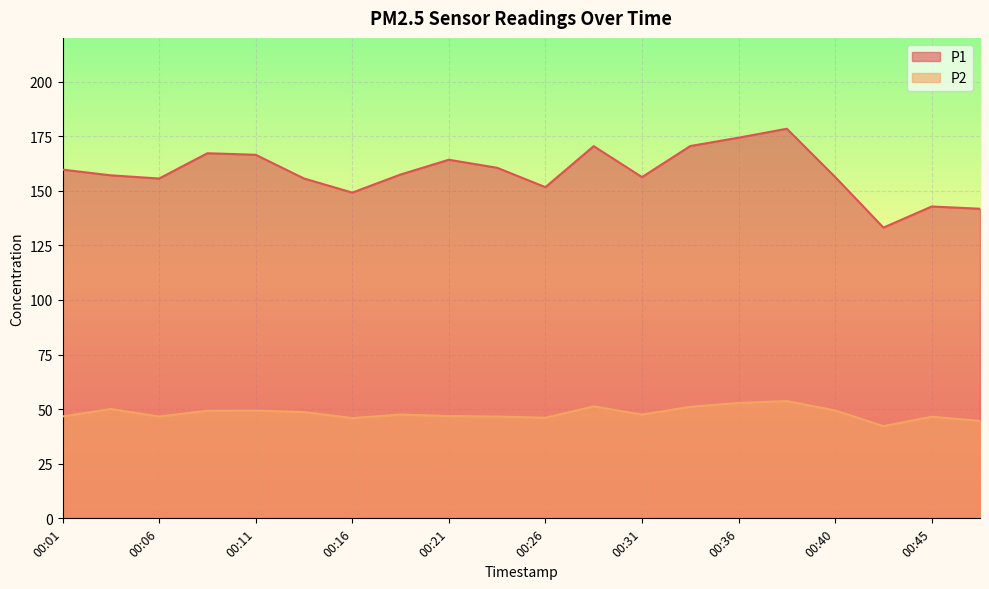

Which series changed the most between 00:04 and 00:33?

P1